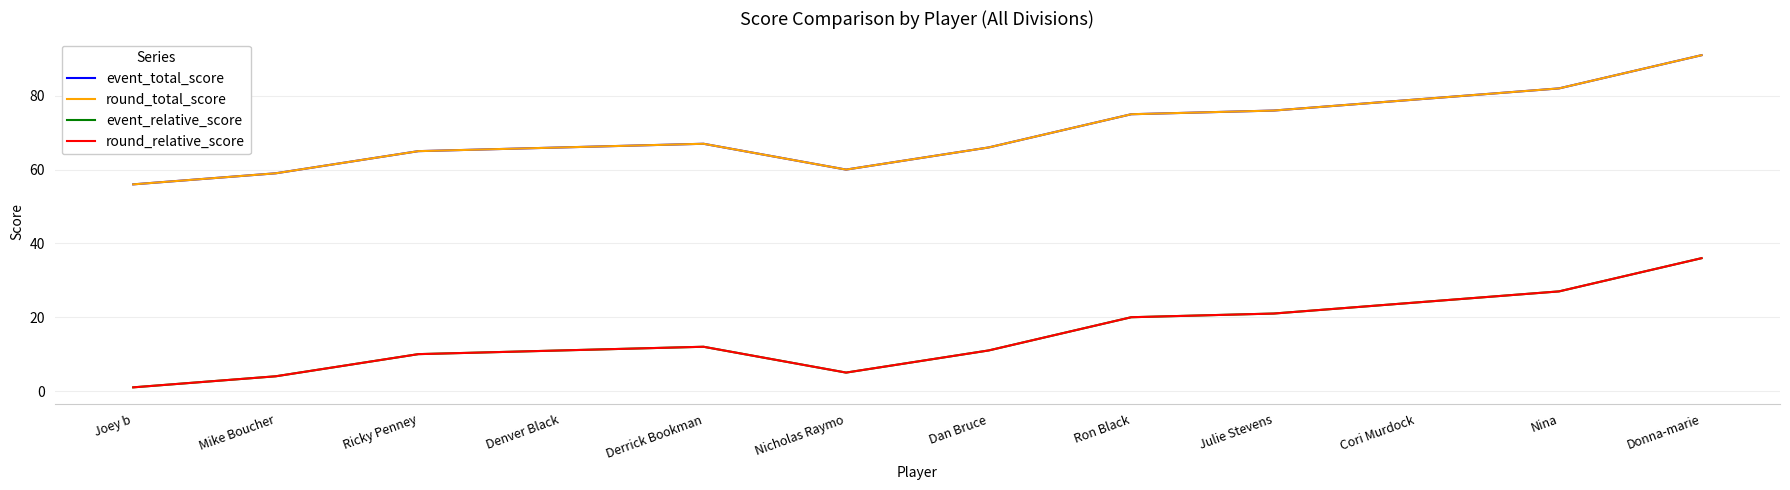

Reading right to left, list all the values displayed in this chart.

event_total_score: Donna-marie=91	Nina=82	Cori Murdock=79	Julie Stevens=76	Ron Black=75	Dan Bruce=66	Nicholas Raymo=60	Derrick Bookman=67	Denver Black=66	Ricky Penney=65	Mike Boucher=59	Joey b=56
round_total_score: Donna-marie=91	Nina=82	Cori Murdock=79	Julie Stevens=76	Ron Black=75	Dan Bruce=66	Nicholas Raymo=60	Derrick Bookman=67	Denver Black=66	Ricky Penney=65	Mike Boucher=59	Joey b=56
event_relative_score: Donna-marie=36	Nina=27	Cori Murdock=24	Julie Stevens=21	Ron Black=20	Dan Bruce=11	Nicholas Raymo=5	Derrick Bookman=12	Denver Black=11	Ricky Penney=10	Mike Boucher=4	Joey b=1
round_relative_score: Donna-marie=36	Nina=27	Cori Murdock=24	Julie Stevens=21	Ron Black=20	Dan Bruce=11	Nicholas Raymo=5	Derrick Bookman=12	Denver Black=11	Ricky Penney=10	Mike Boucher=4	Joey b=1